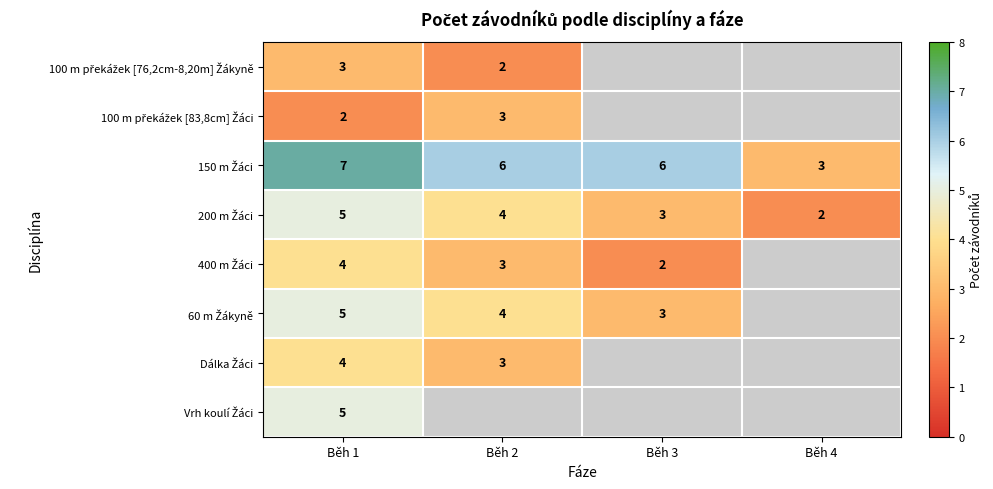

What is the total value across all series at Běh 1?

35